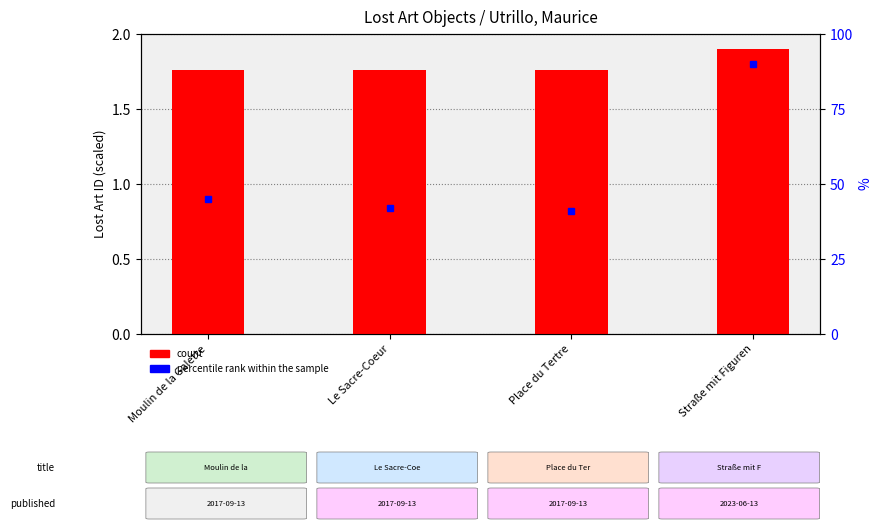

Where is the data nearest to the value 1?

Place du Tertre